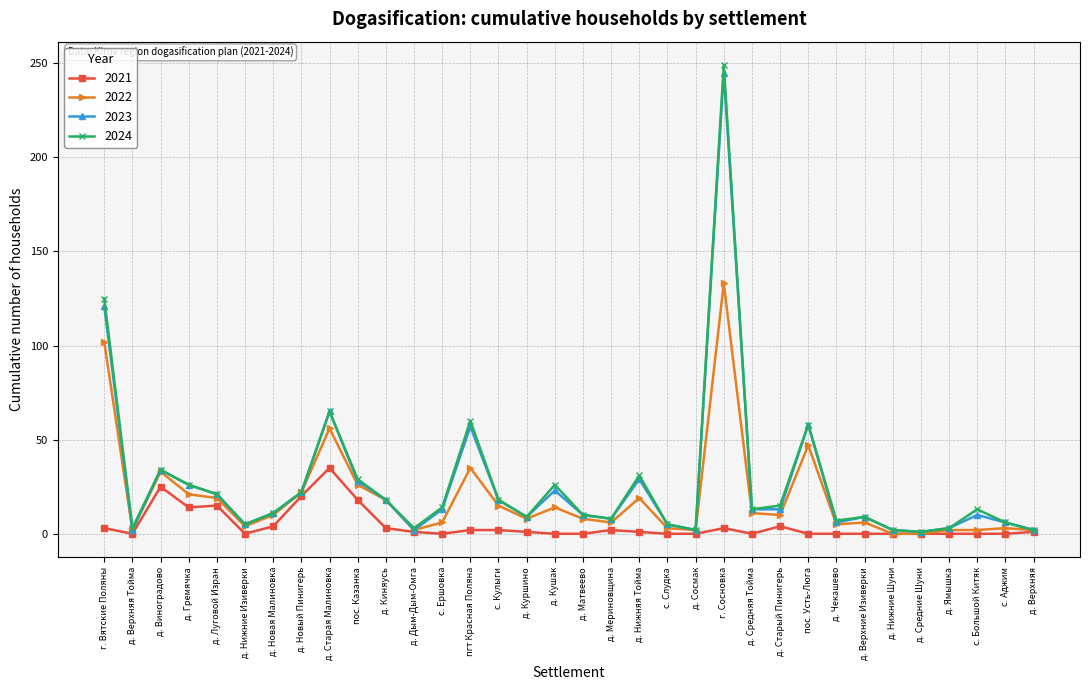

What is the sum of the 2022 values at д. Средняя Тойма and д. Верхняя Тойма?

13